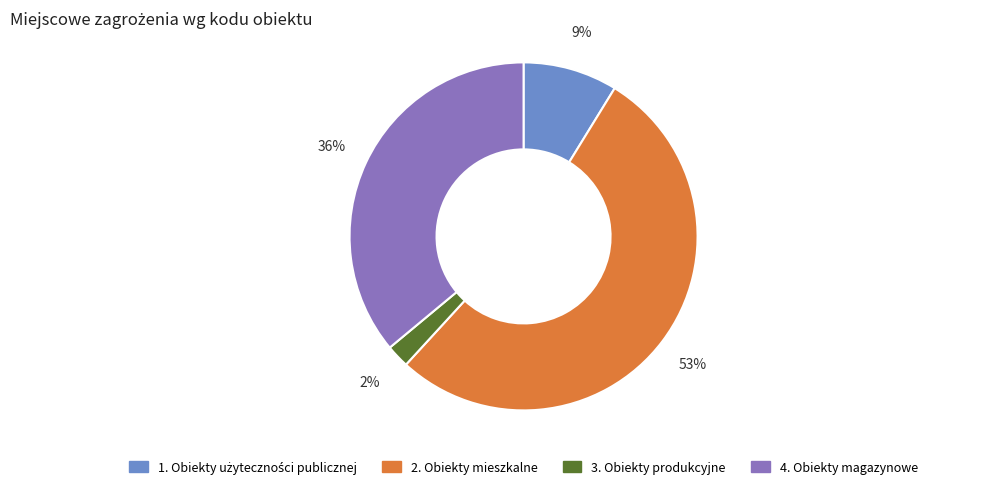

Is it true that 2. Obiekty mieszkalne is 40% of the pie?

False